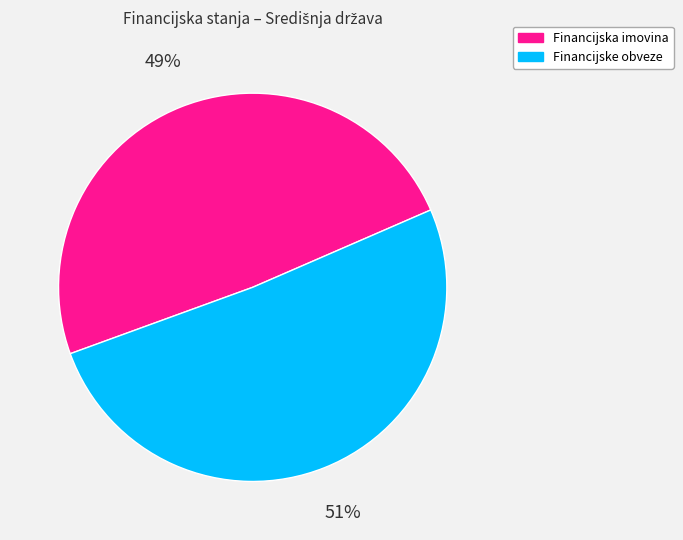

True or false: Financijska imovina accounts for 38% of the total.

False